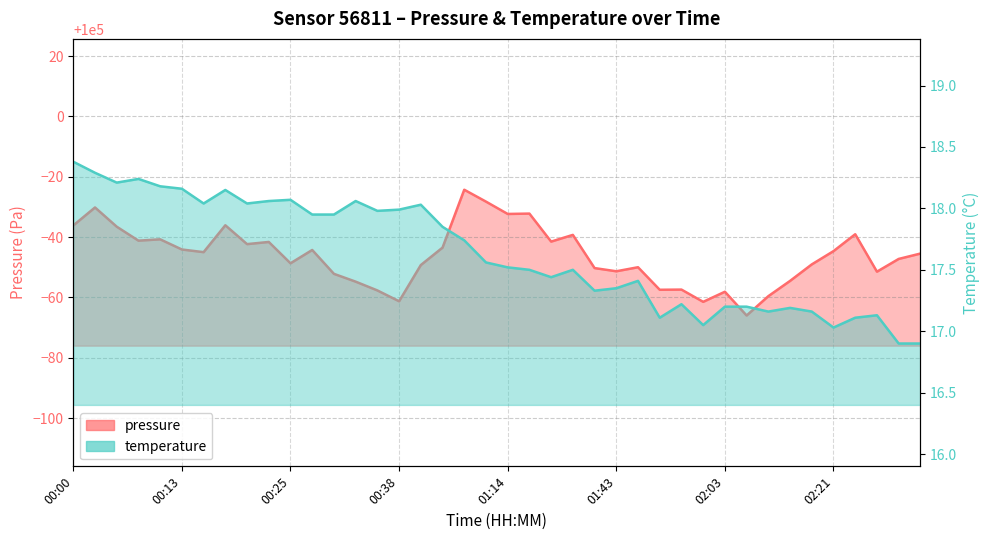

What is the sum of the pressure values at 01:43 and 01:37?

199909.4